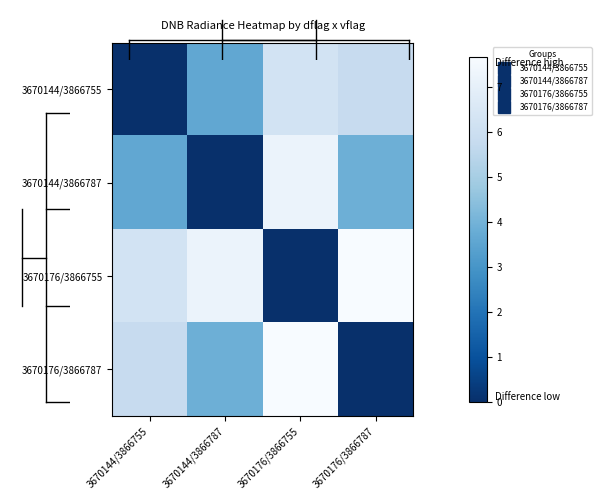

Which has a higher value, 3670144/3866755 or 3670176/3866755?

3670176/3866755